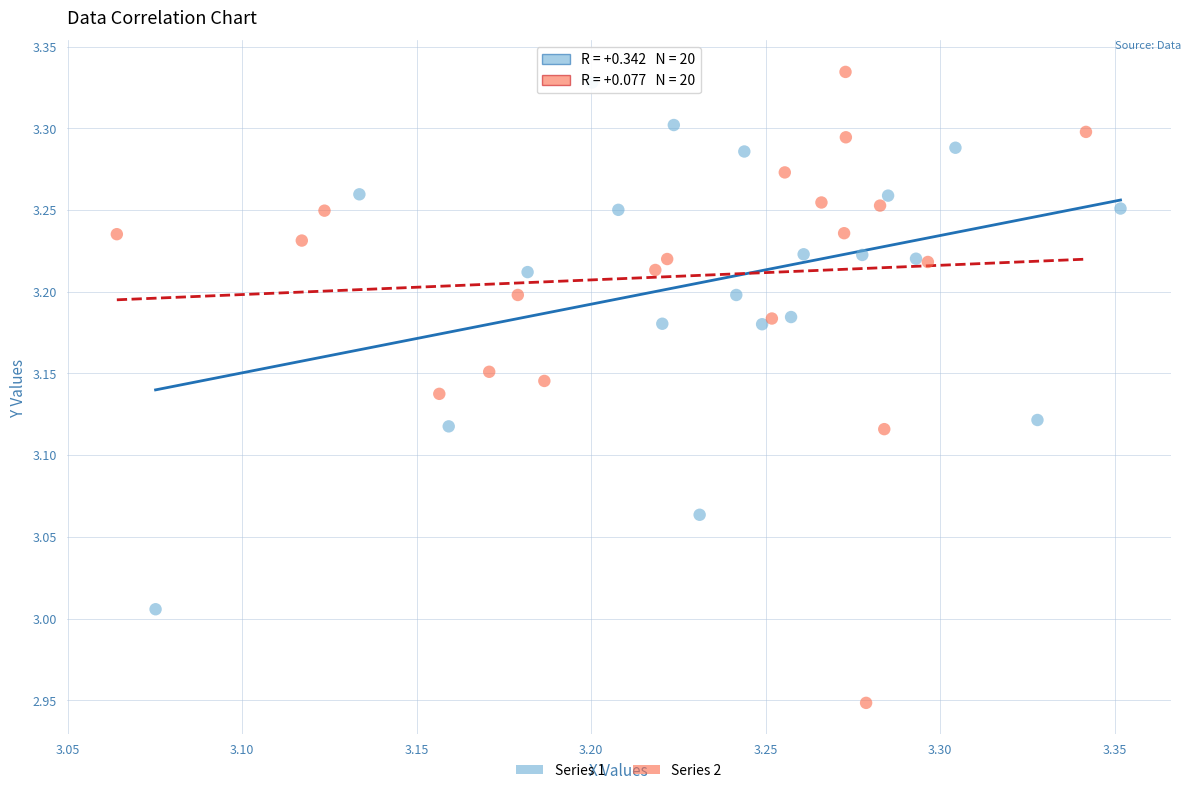

Which series contains the lowest Y value?

Series 2